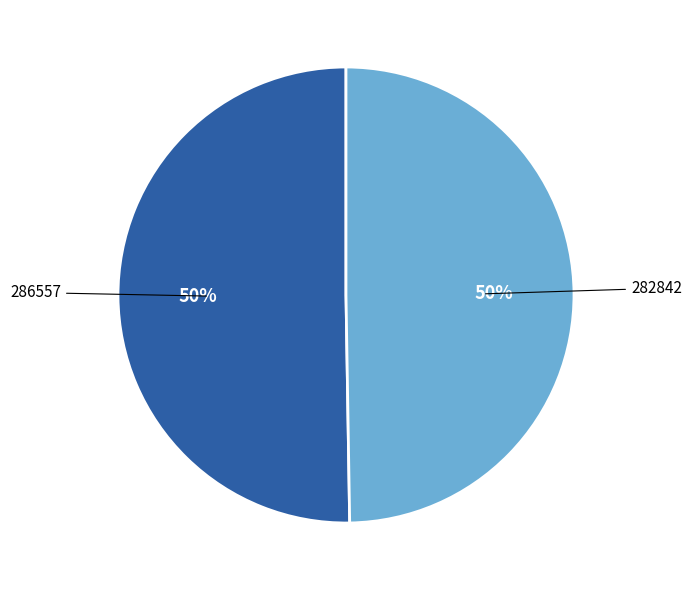

Do 282842 and 286557 together represent more than half of the pie?

Yes